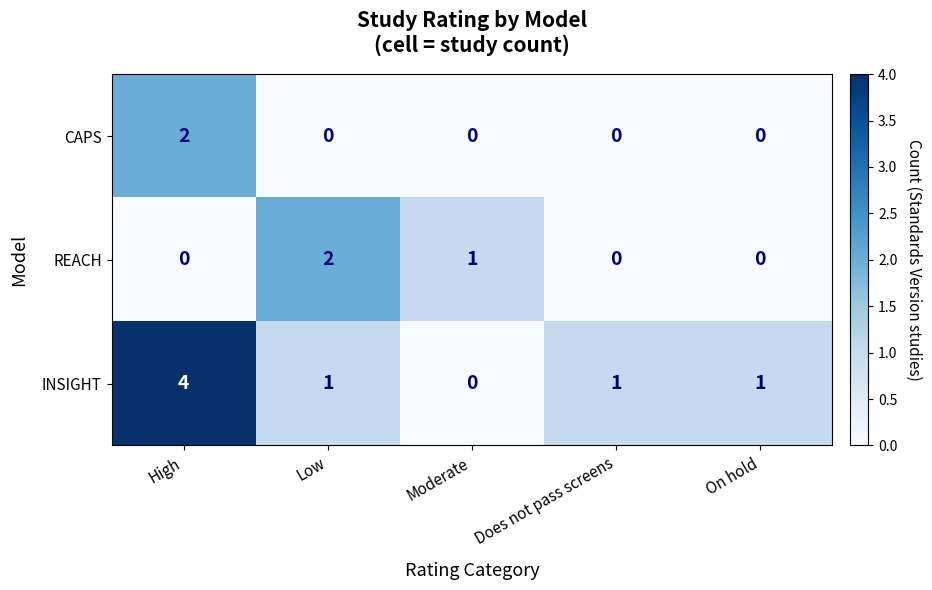

Count the REACH values in the range 0 to 1.

4